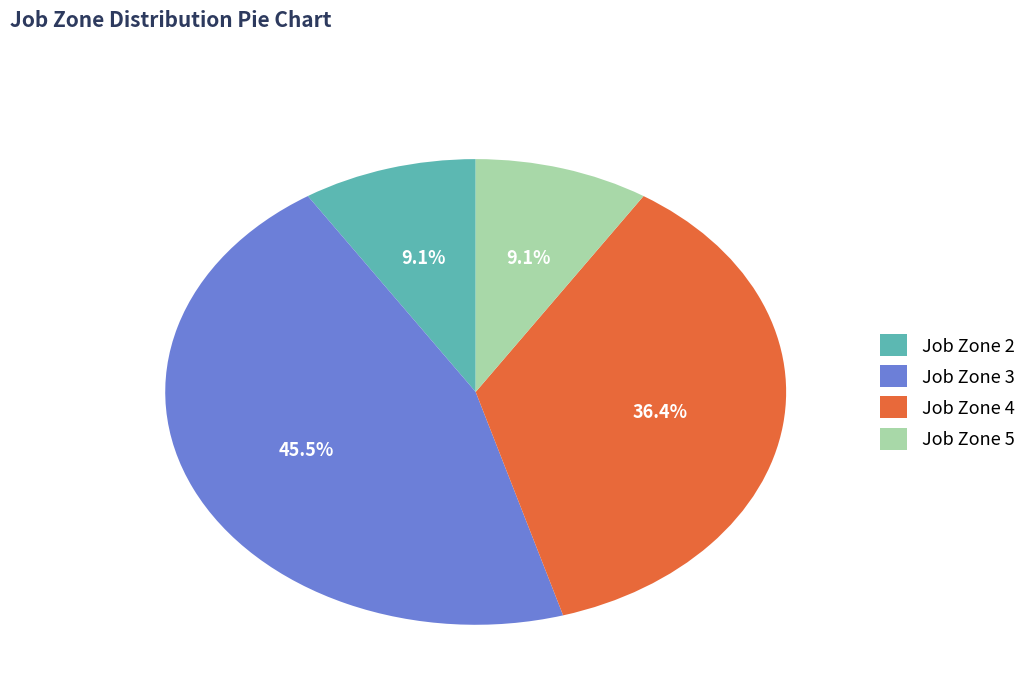

Approximately how many times larger is the value at Job Zone 3 compared to Job Zone 2?

5.0